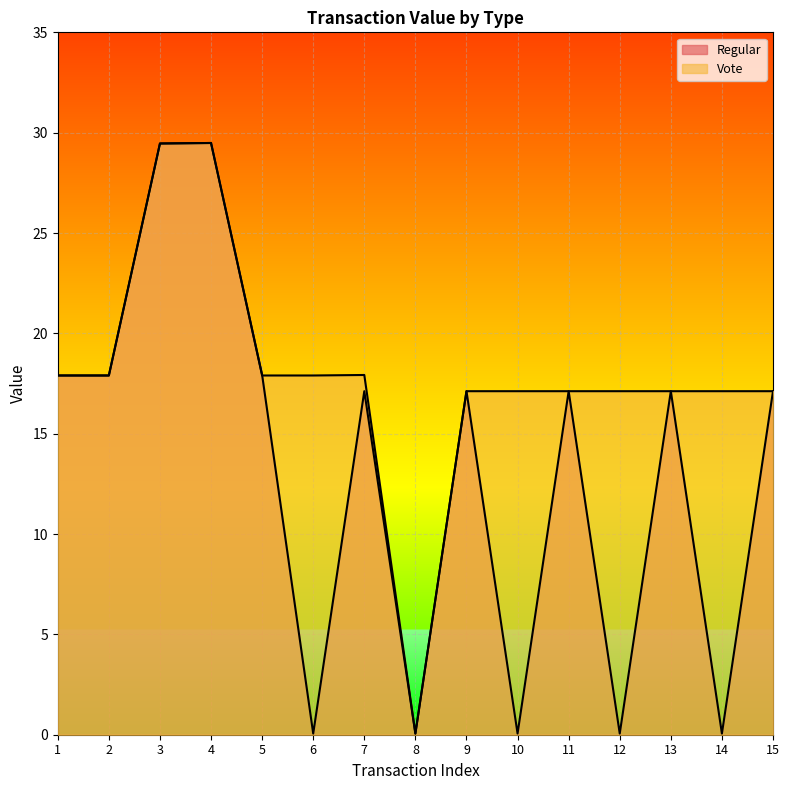

The chart shows a value of 17.9 at 1. True or false?

True